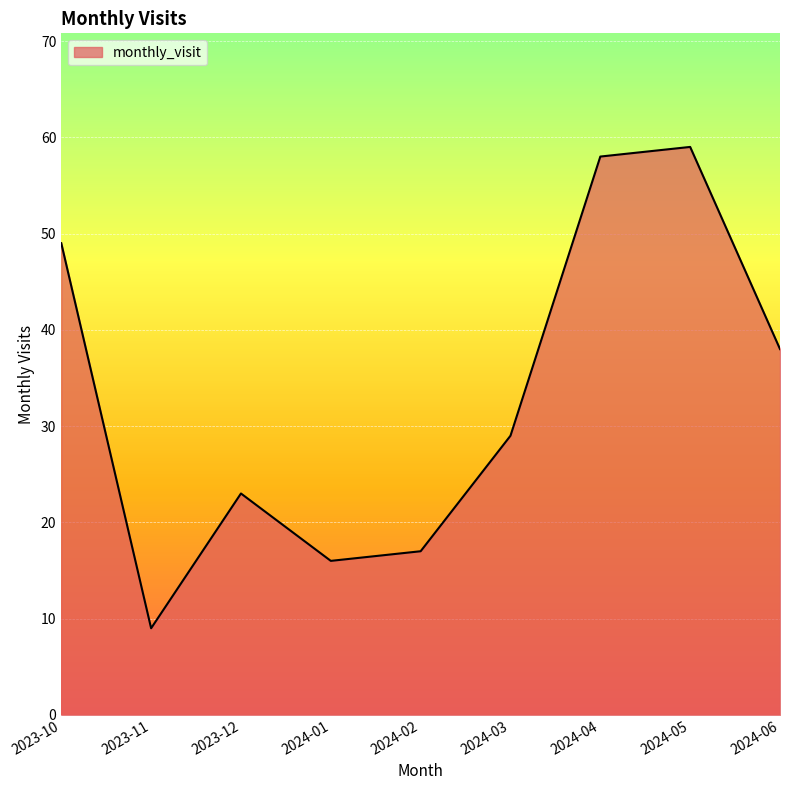

What is the maximum value shown in the chart?

59